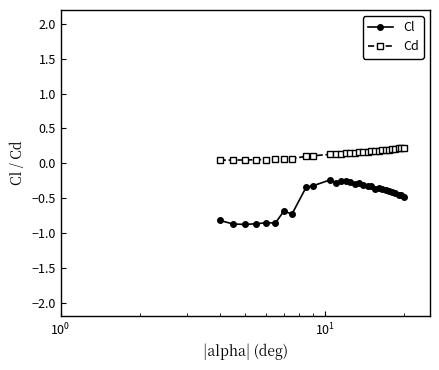

True or false: Cl and Cd intersect in this chart.

False